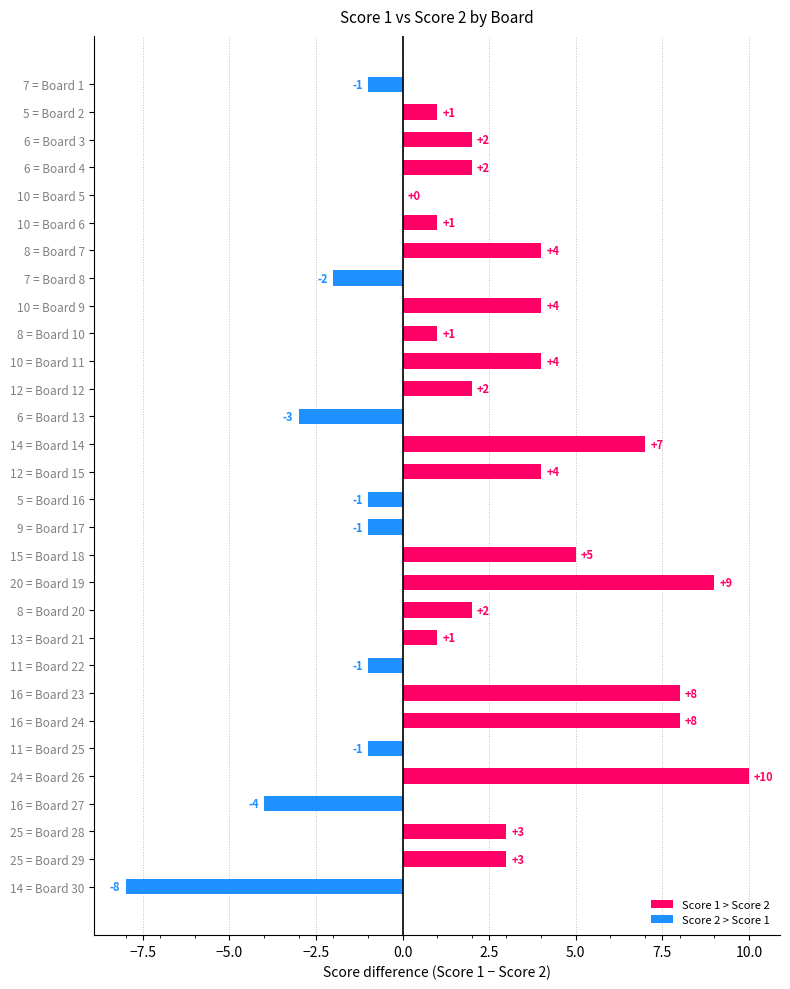

Which label corresponds to the largest value in the chart?

24 = Board 26